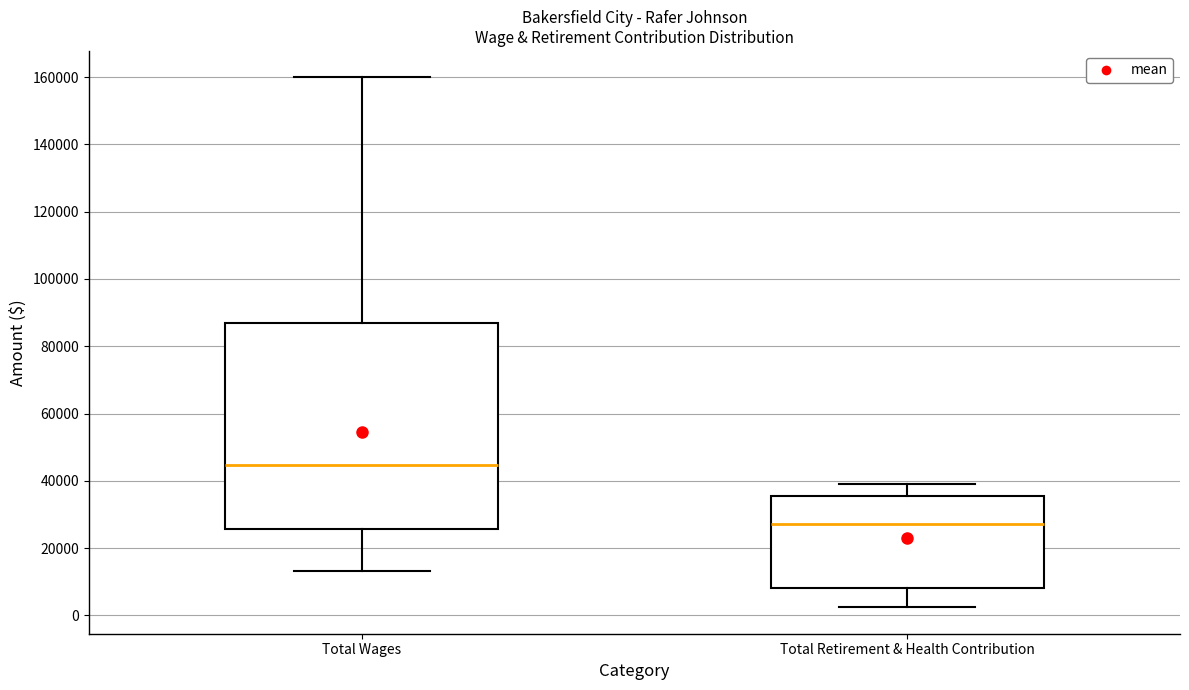

Where is the lower edge of the box for Total Retirement & Health Contribution on the y-axis? The values are not printed on the chart, so give them approximately, as read against the axis.

8000